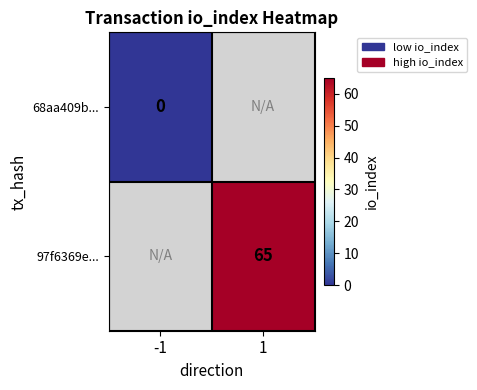

Is it true that 97f6369e... equals 40 at 1?

False